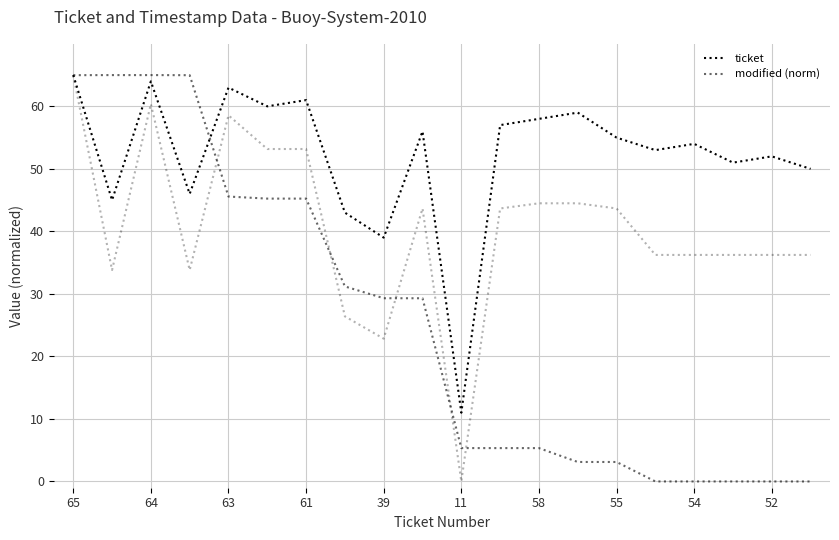

Between which two adjacent categories do modified (norm) and ticket first intersect?

65 and 64